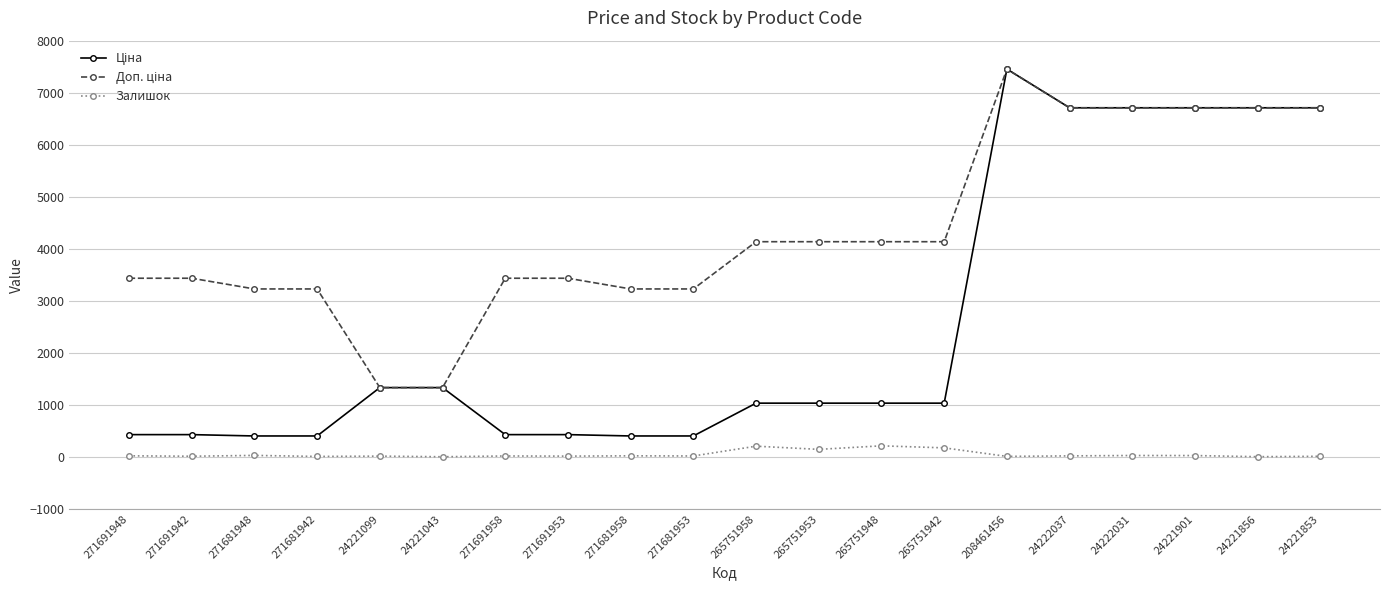

At which category is the sum across all series the highest?

208461456